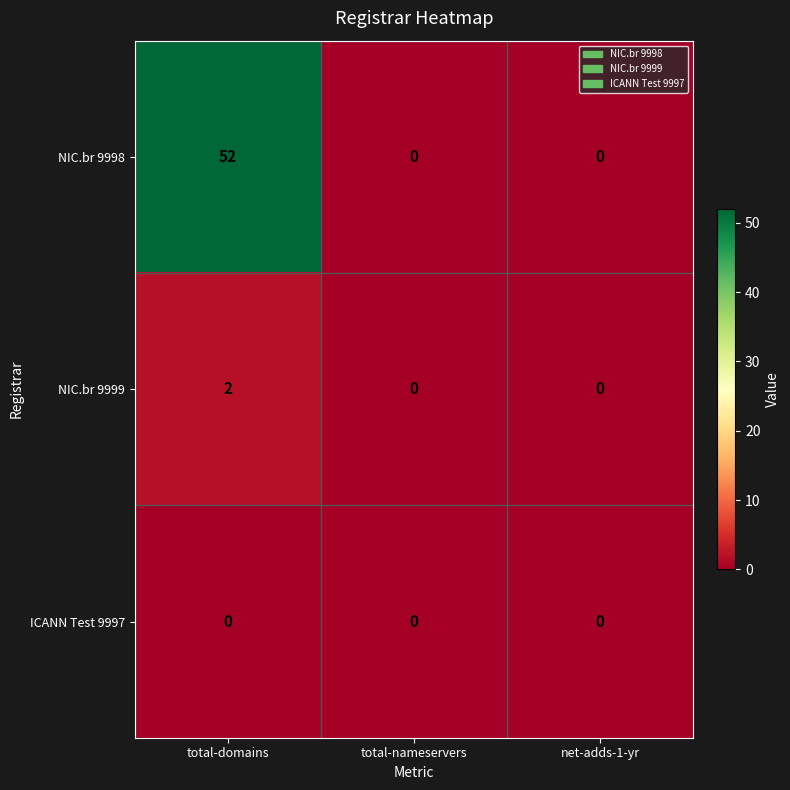

Which label corresponds to the largest value in the chart?

total-domains